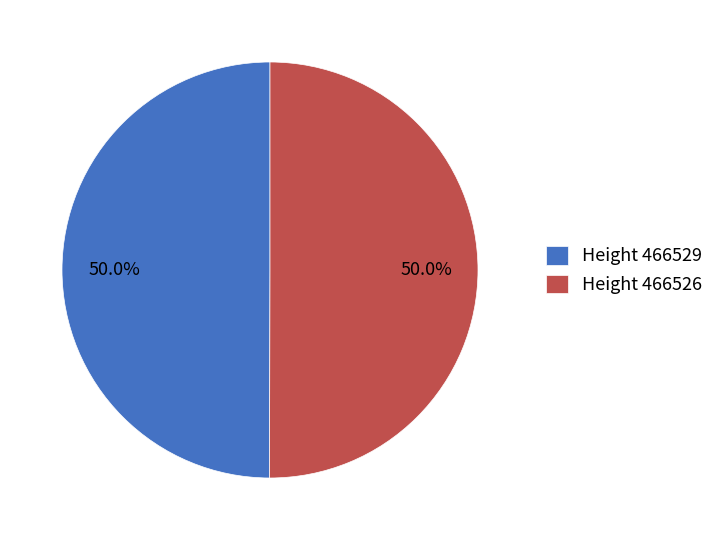

Do Height 466526 and Height 466529 together represent more than half of the pie?

Yes